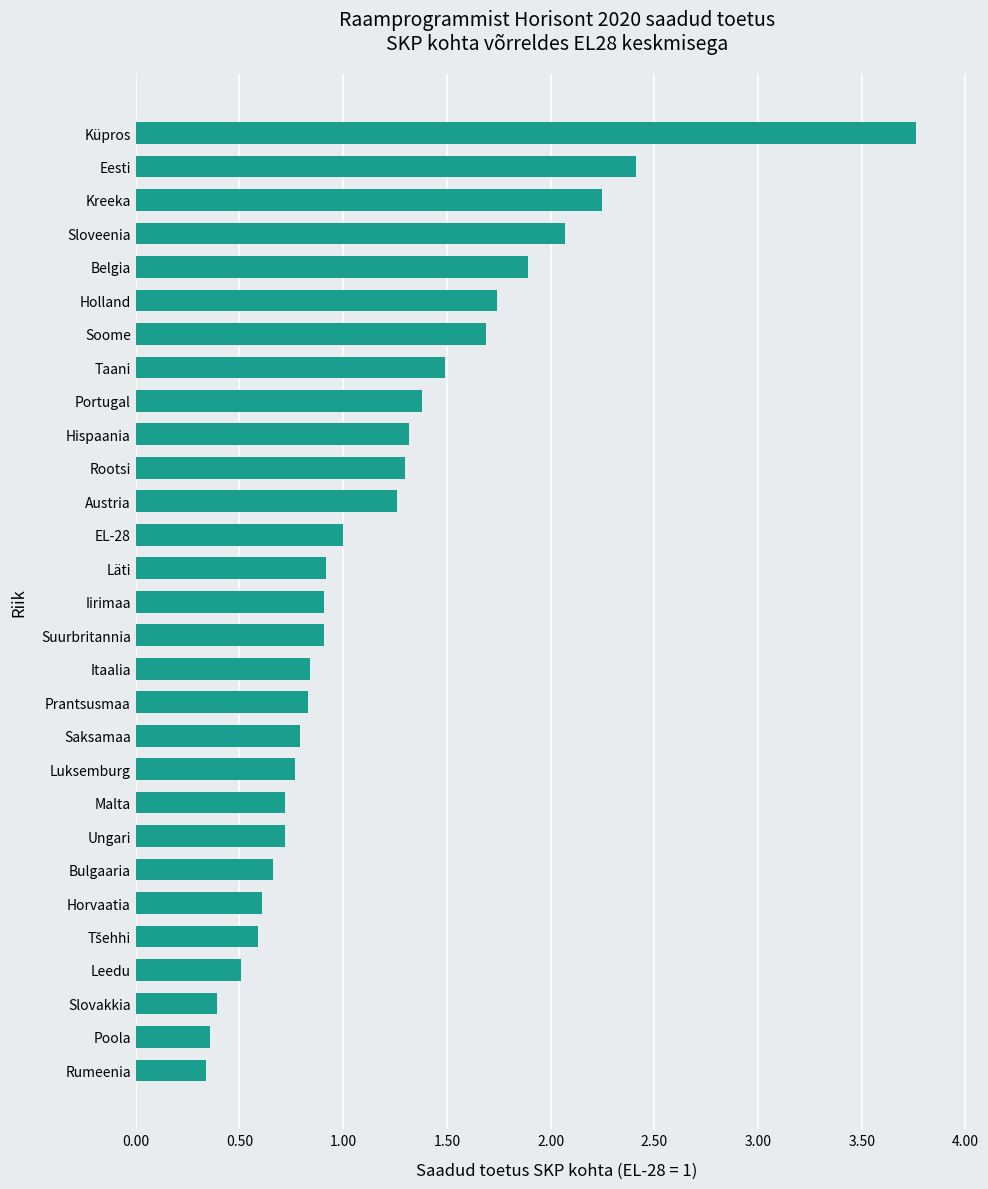

What is the maximum value shown in the chart?

3.8